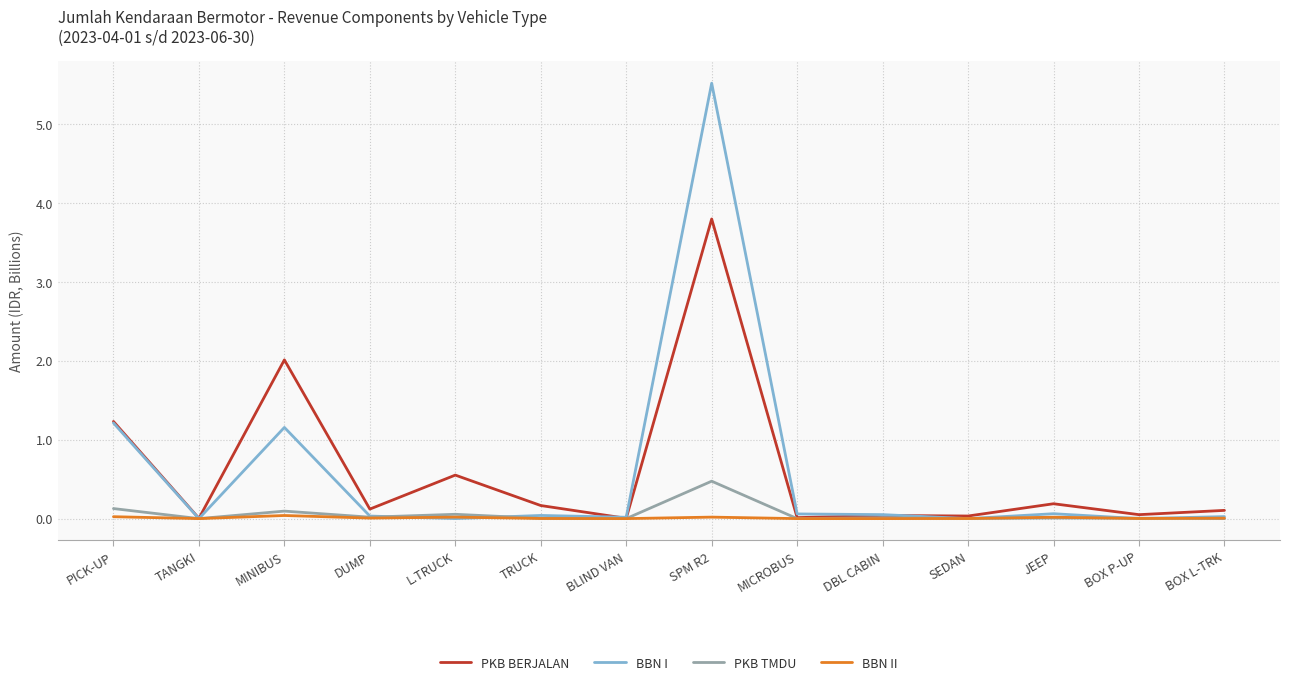

Is it true that BBN II equals 0.0 at DBL CABIN?

True